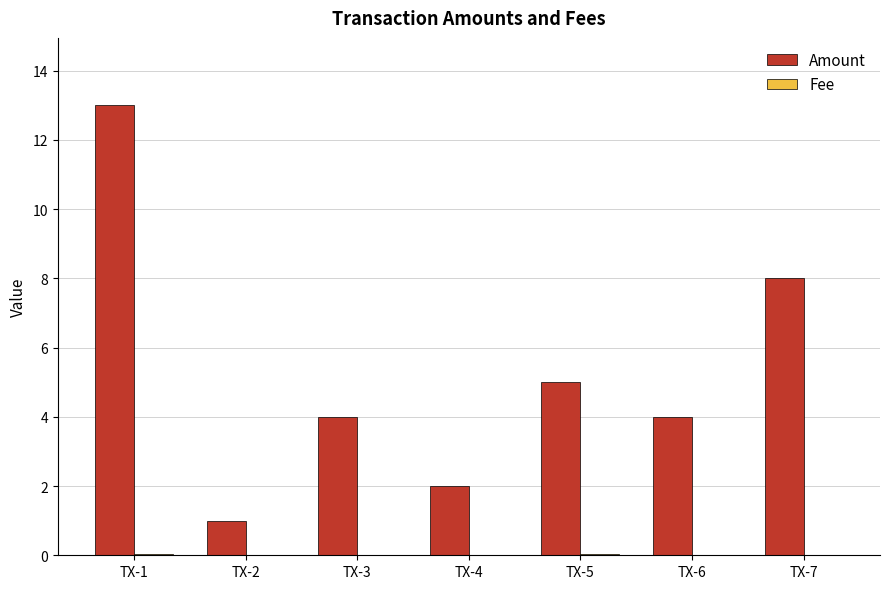

Which series changed the most between TX-1 and TX-4?

Amount